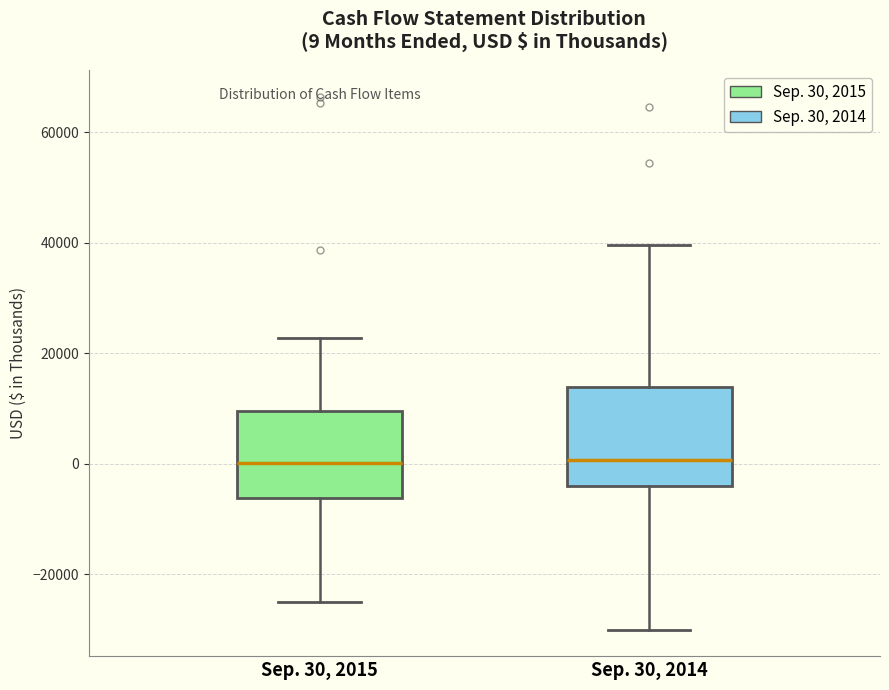

Comparing the boxes themselves (not the whiskers), which one is the tallest?

Sep. 30, 2014